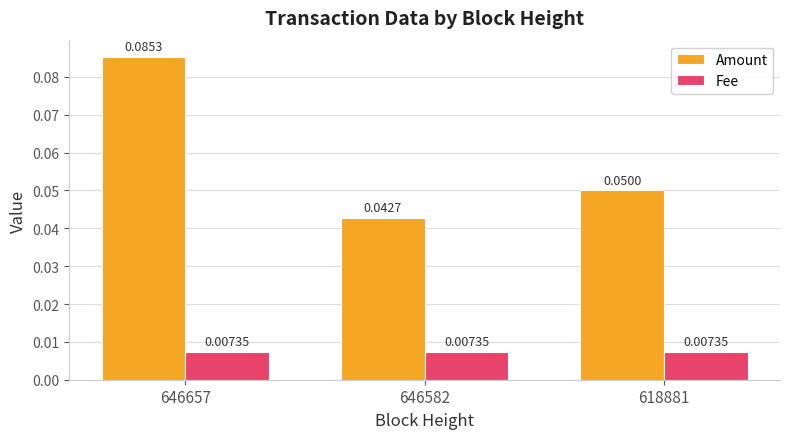

Rank the series by their average value, from highest to lowest.

Amount, Fee